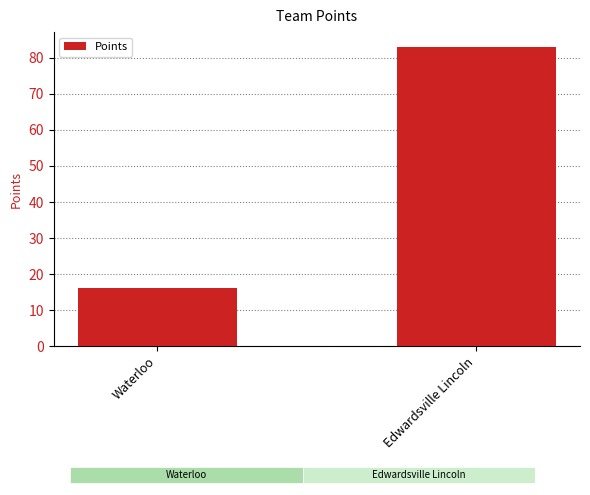

What is the change in value from Waterloo to Edwardsville Lincoln?

+67